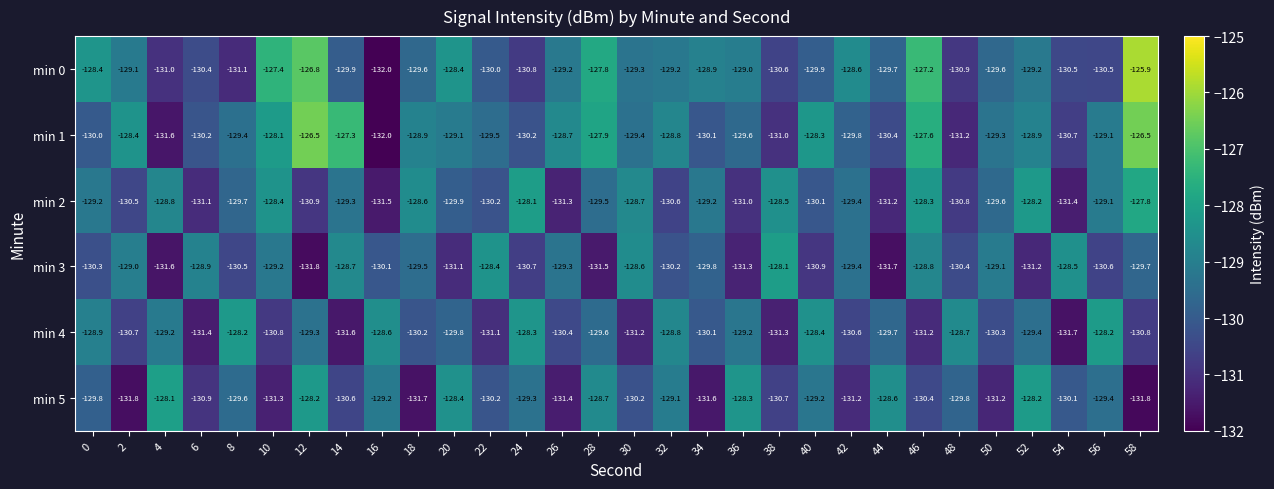

At 36, list the series in order from smallest to largest.

min 3, min 2, min 1, min 4, min 0, min 5